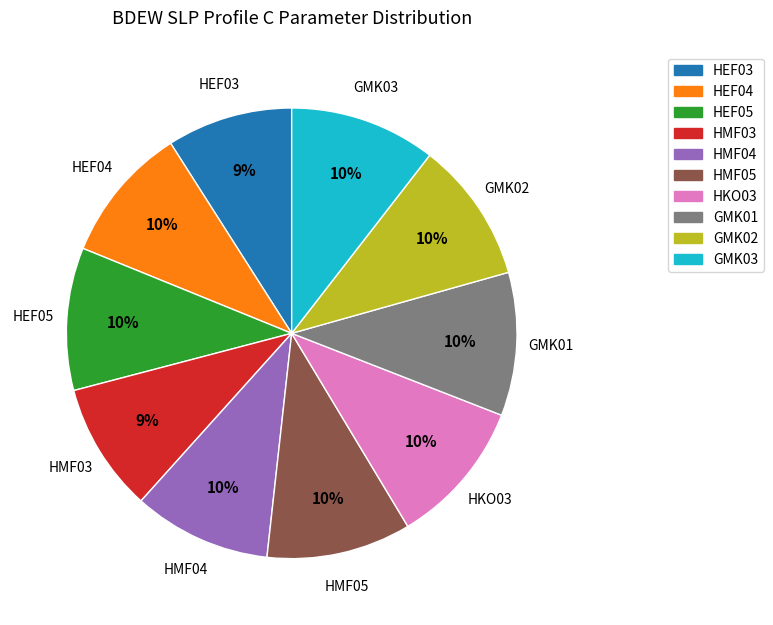

Is the sum of HMF05 and GMK03 greater than half?

No